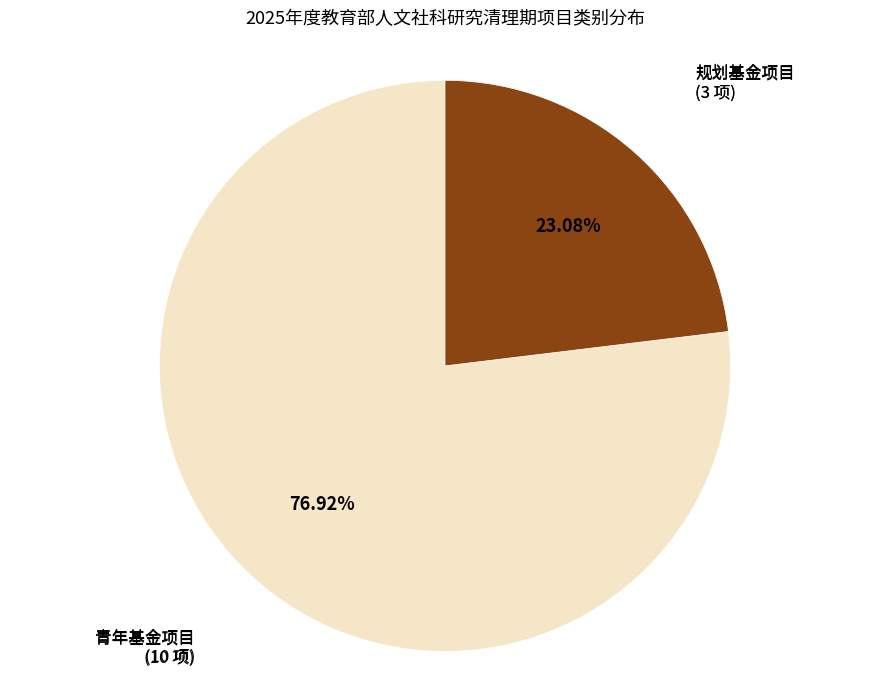

Is there a majority slice in this chart?

Yes